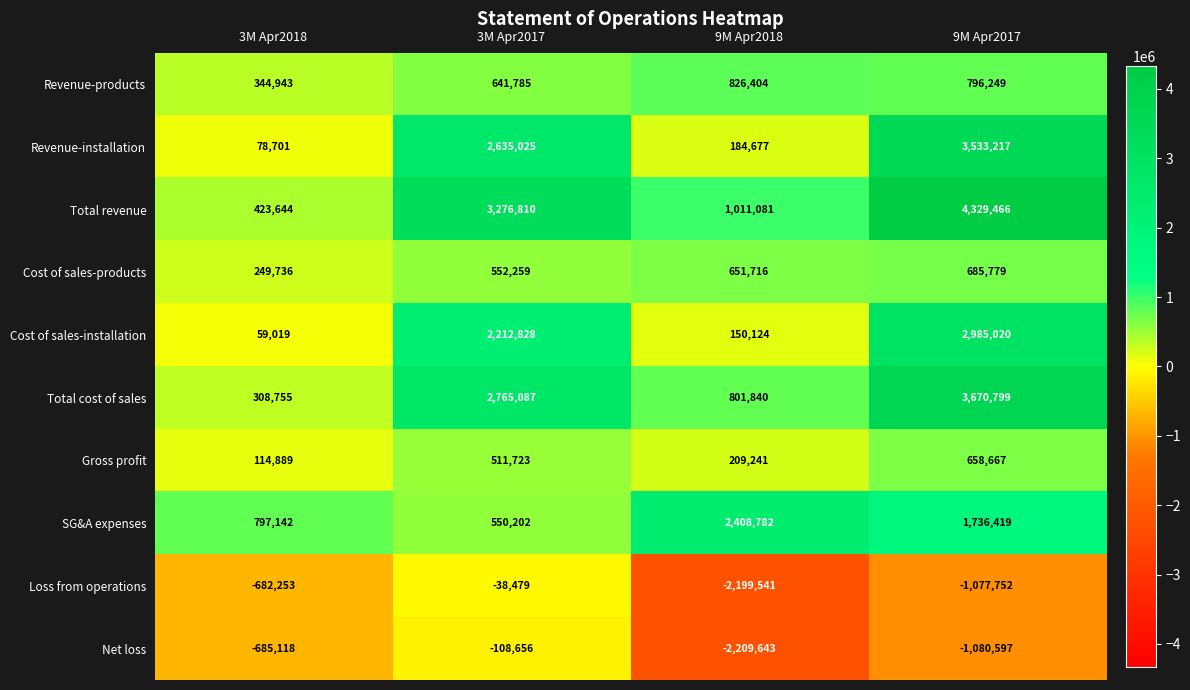

Which series changed the most between 3M Apr2018 and 9M Apr2018?

SG&A expenses